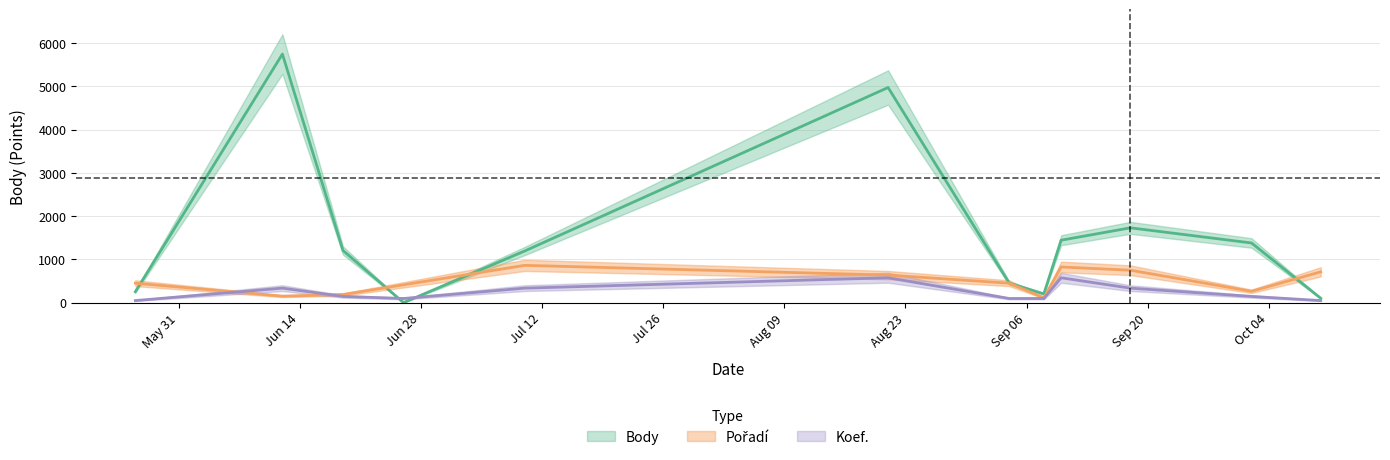

Reading left to right, extract all data points from this chart.

Body: 2021-05-26=252.0	2021-06-12=5748.0	2021-06-19=1206.0	2021-06-26=0.0	2021-07-10=1194.0	2021-08-21=4975.0	2021-09-04=452.0	2021-09-08=202.0	2021-09-10=1444.0	2021-09-18=1730.0	2021-10-02=1380.0	2021-10-10=101.0
Pořadí: 2021-05-26=449.8	2021-06-12=149.9	2021-06-19=187.4	2021-06-26=412.4	2021-07-10=862.2	2021-08-21=637.3	2021-09-04=449.8	2021-09-08=112.5	2021-09-10=824.7	2021-09-18=749.7	2021-10-02=262.4	2021-10-10=712.3
Koef.: 2021-05-26=47.9	2021-06-12=335.3	2021-06-19=143.7	2021-06-26=95.8	2021-07-10=335.3	2021-08-21=574.8	2021-09-04=95.8	2021-09-08=95.8	2021-09-10=574.8	2021-09-18=335.3	2021-10-02=143.7	2021-10-10=47.9